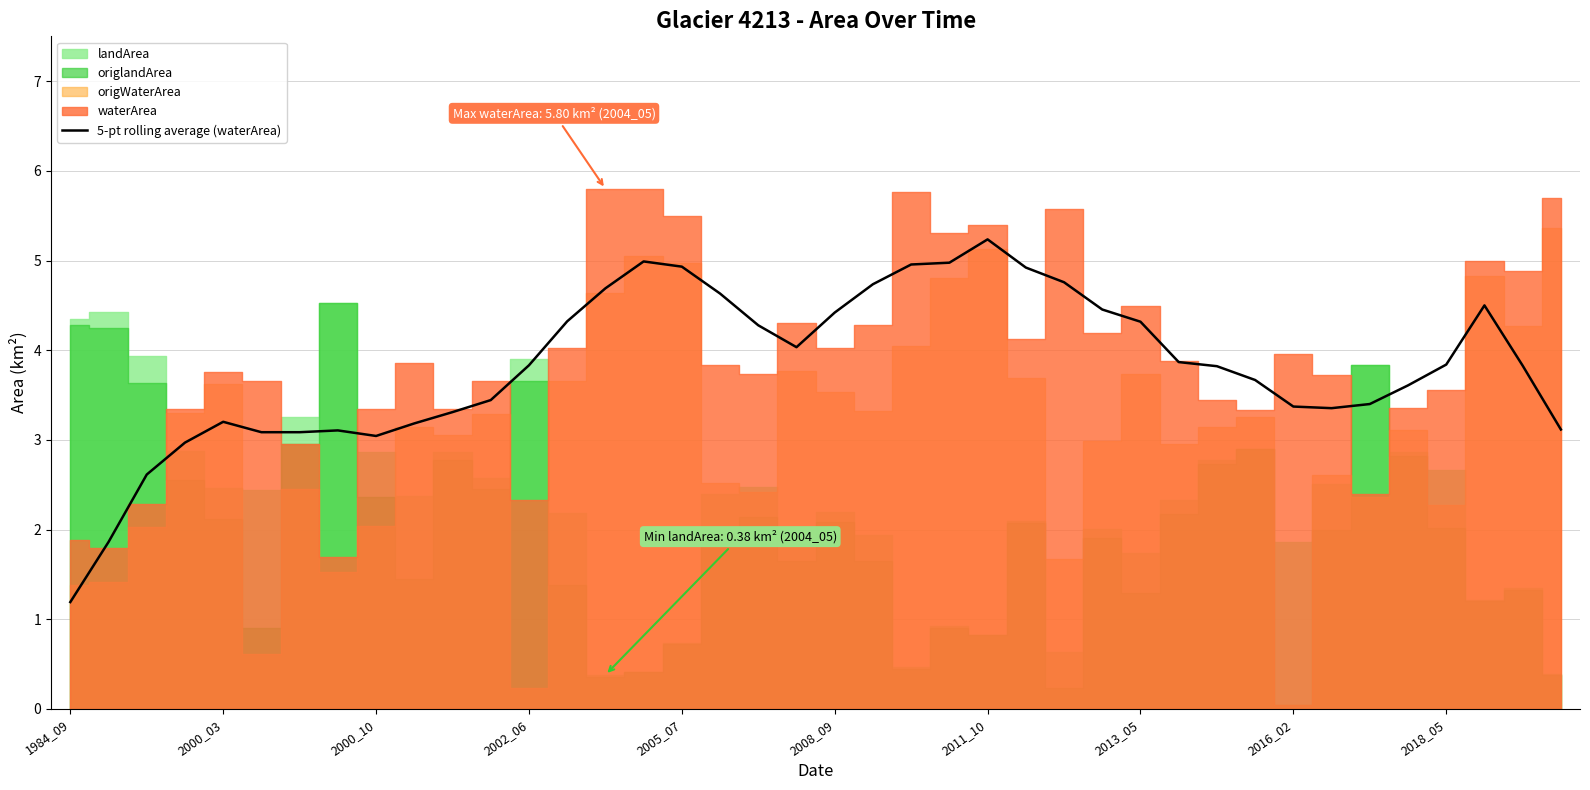

Approximately how many times larger is the value at 30 compared to 14?

0.8